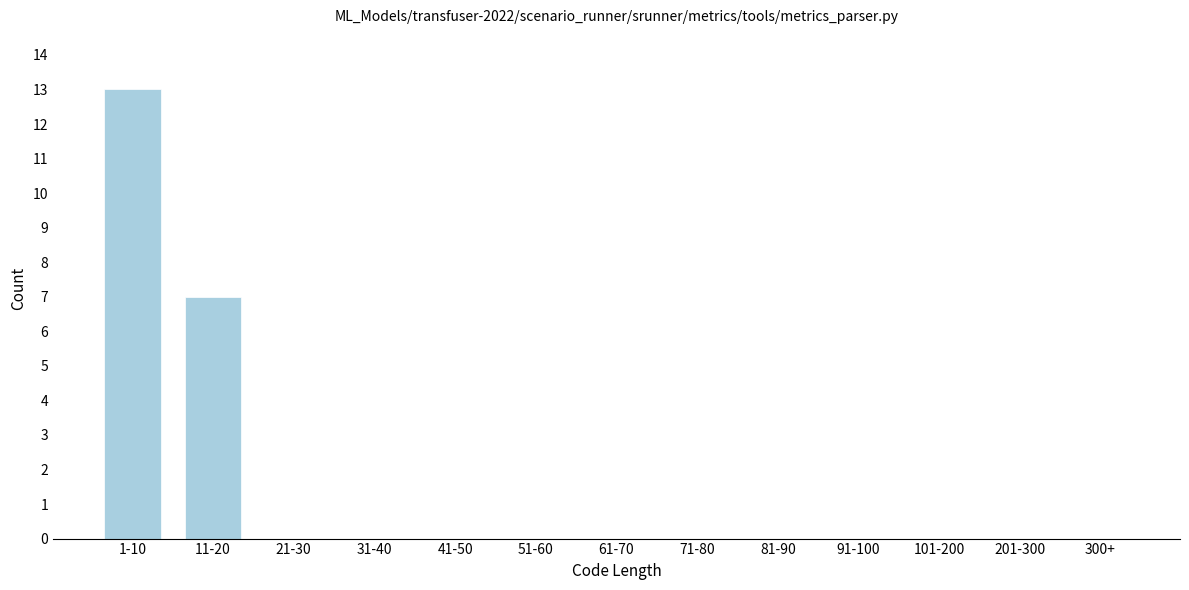

Reading left to right, transcribe all the data shown in this chart.

1-10=13	11-20=7	21-30=0	31-40=0	41-50=0	51-60=0	61-70=0	71-80=0	81-90=0	91-100=0	101-200=0	201-300=0	300+=0